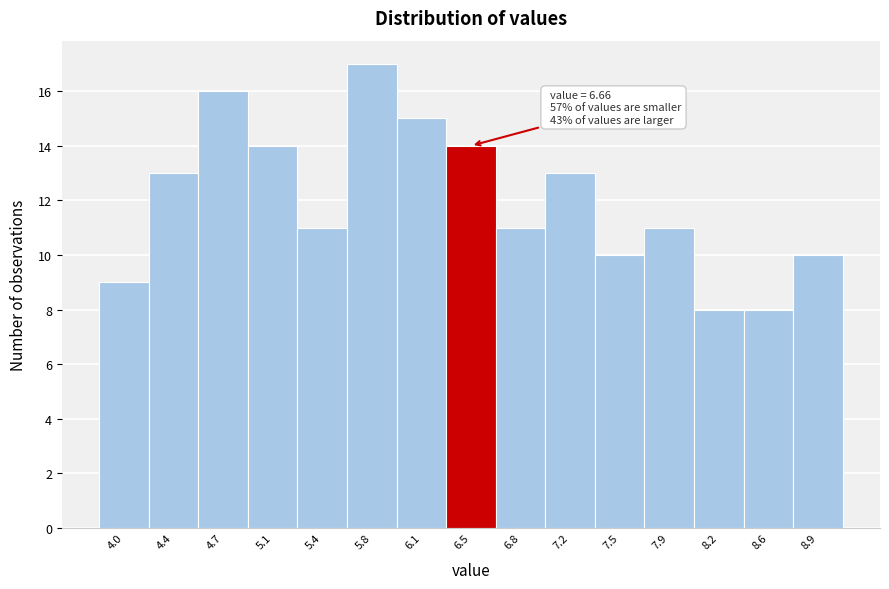

Reading right to left, transcribe all the data shown in this chart.

8.9=10	8.6=8	8.2=8	7.9=11	7.5=10	7.2=13	6.8=11	6.5=14	6.1=15	5.8=17	5.4=11	5.1=14	4.7=16	4.4=13	4.0=9